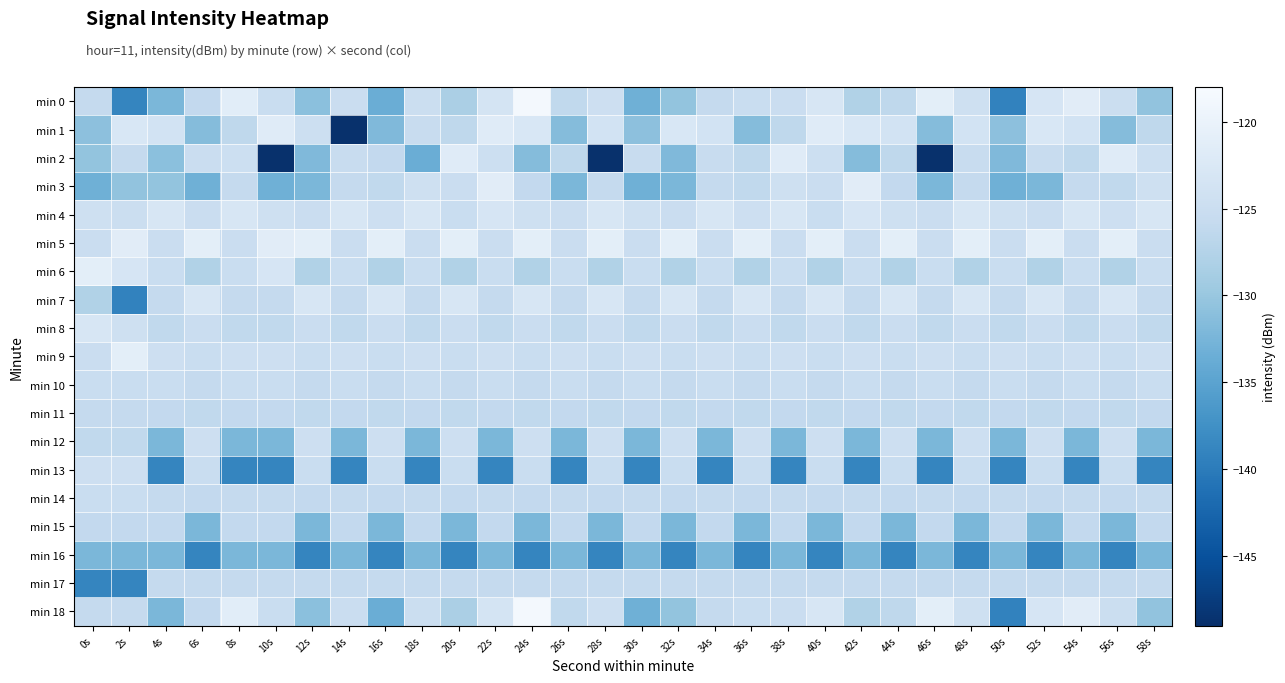

Between 18s and 44s, which is larger?

18s